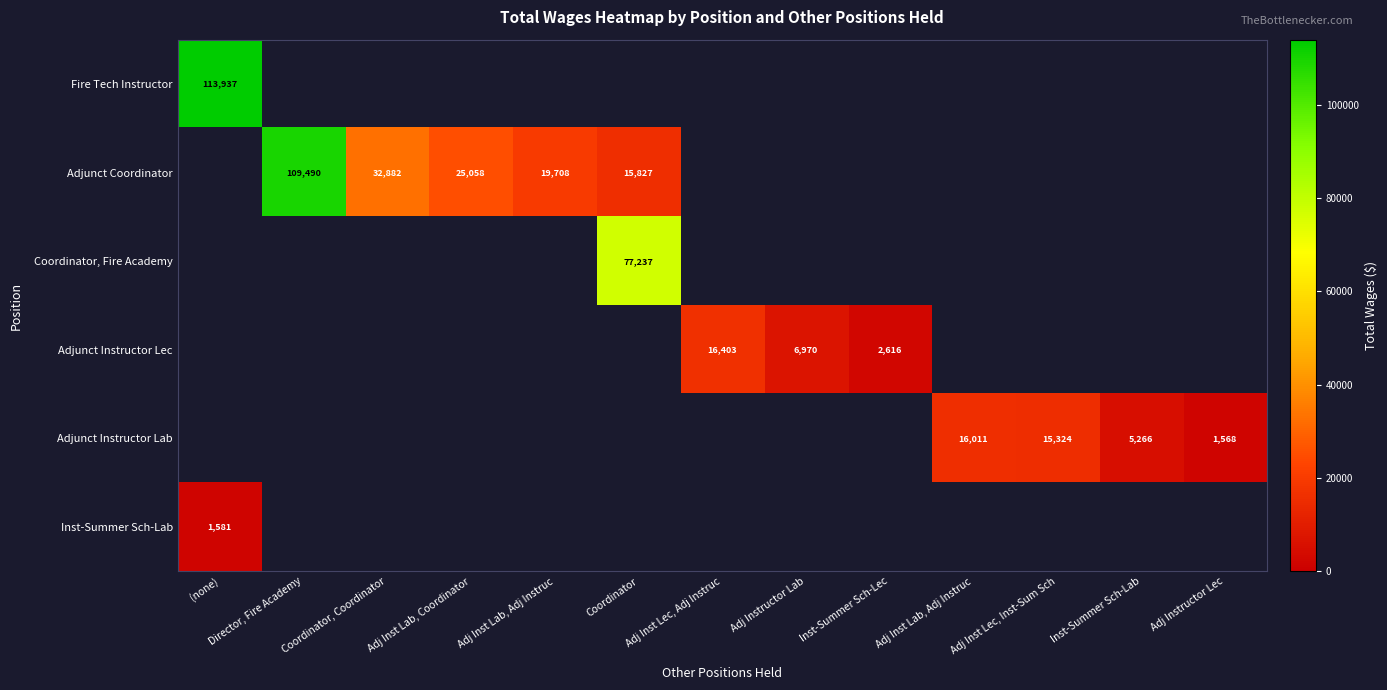

Is the value of Adjunct Instructor Lab at Director, Fire Academy greater than the value of Adjunct Instructor Lec at (none)?

No